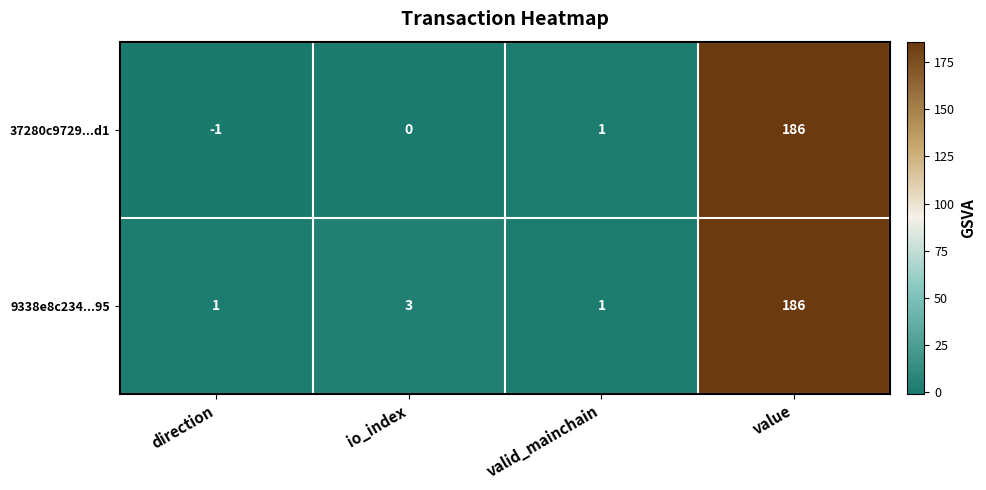

What is the maximum value shown in the chart?

186